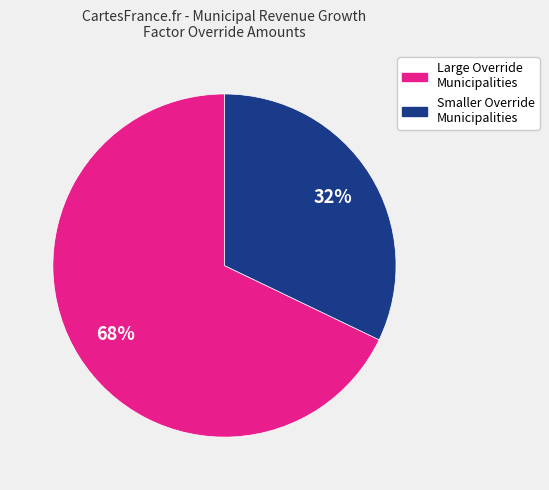

To the nearest percent, what is the average slice percentage?

50%